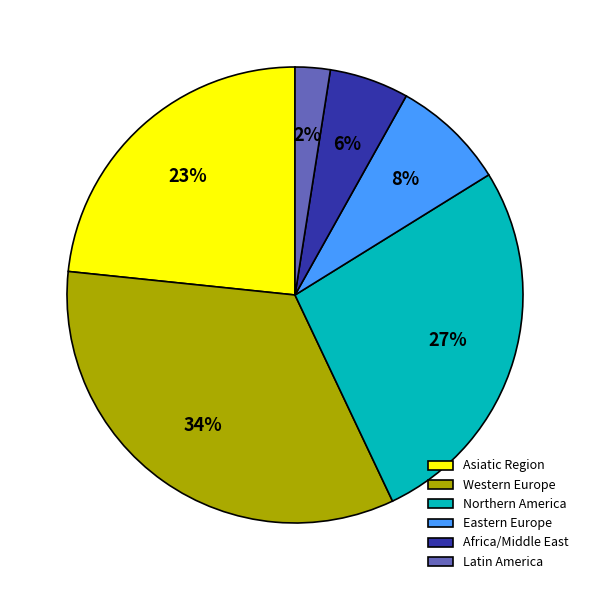

To the nearest percent, what is the combined percentage of Asiatic Region and Eastern Europe?

31%